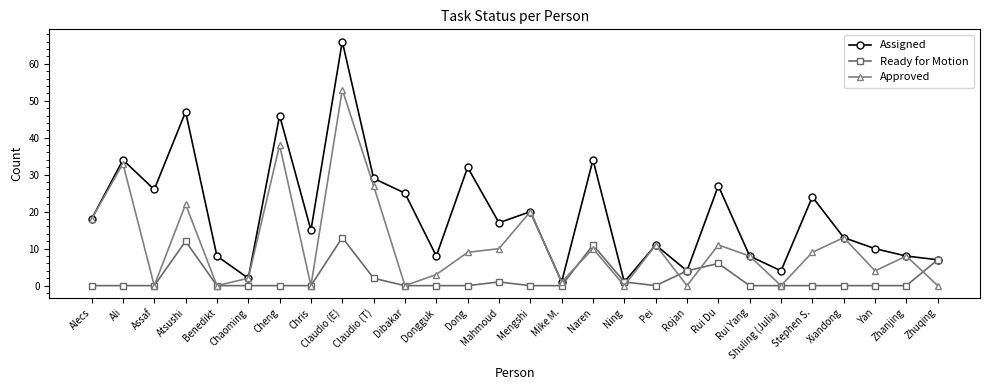

What is the spread (max minus min) of values at Atsushi?

35